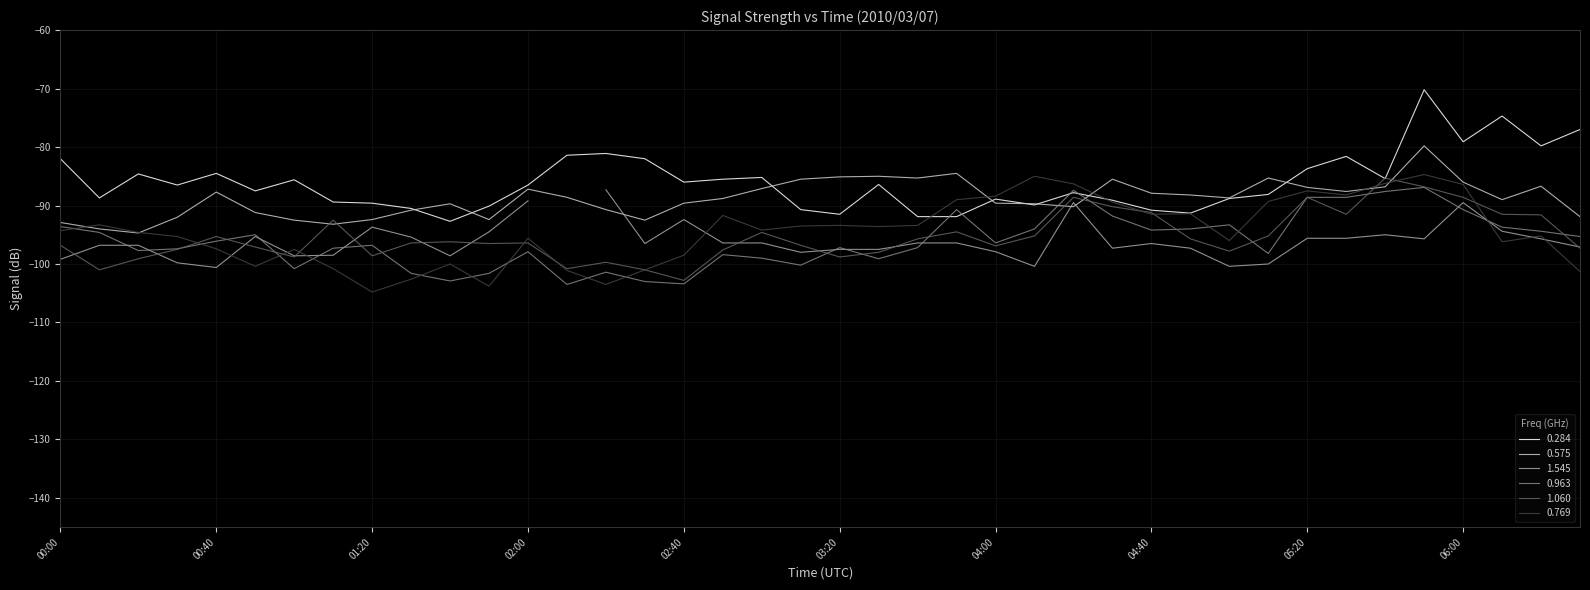

What is the maximum value for 0.284?

-70.2